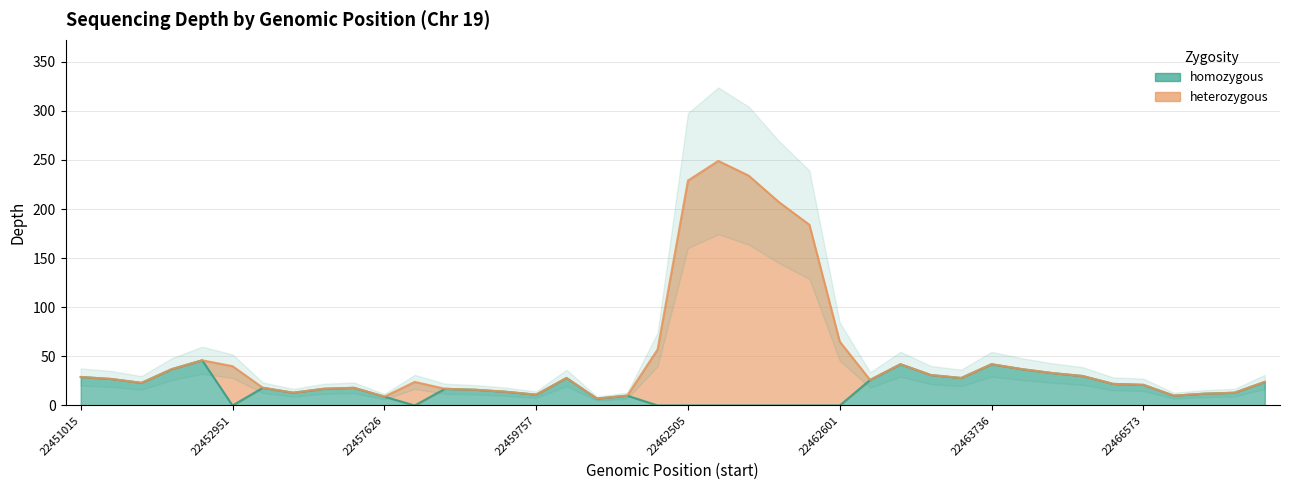

Reading left to right, what are all the values shown in this chart?

homozygous: 22451015=29	22451380=27	22451601=23	22452650=37	22452730=46	22452951=0	22453413=18	22453494=13	22455980=17	22456115=18	22457626=9	22457950=0	22458718=17	22458871=16	22458920=14	22459757=11	22459916=28	22460524=7	22460796=10	22462457=0	22462505=0	22462534=0	22462558=0	22462577=0	22462582=0	22462601=0	22462612=26	22462950=42	22463385=31	22463429=28	22463736=42	22463747=37	22463766=33	22464114=30	22465383=22	22466573=21	22466780=10	22469794=12	22469830=13	22469976=24
heterozygous: 22451015=29	22451380=27	22451601=23	22452650=37	22452730=46	22452951=40	22453413=18	22453494=13	22455980=17	22456115=18	22457626=9	22457950=24	22458718=17	22458871=16	22458920=14	22459757=11	22459916=28	22460524=7	22460796=10	22462457=57	22462505=229	22462534=249	22462558=234	22462577=207	22462582=184	22462601=65	22462612=26	22462950=42	22463385=31	22463429=28	22463736=42	22463747=37	22463766=33	22464114=30	22465383=22	22466573=21	22466780=10	22469794=12	22469830=13	22469976=24